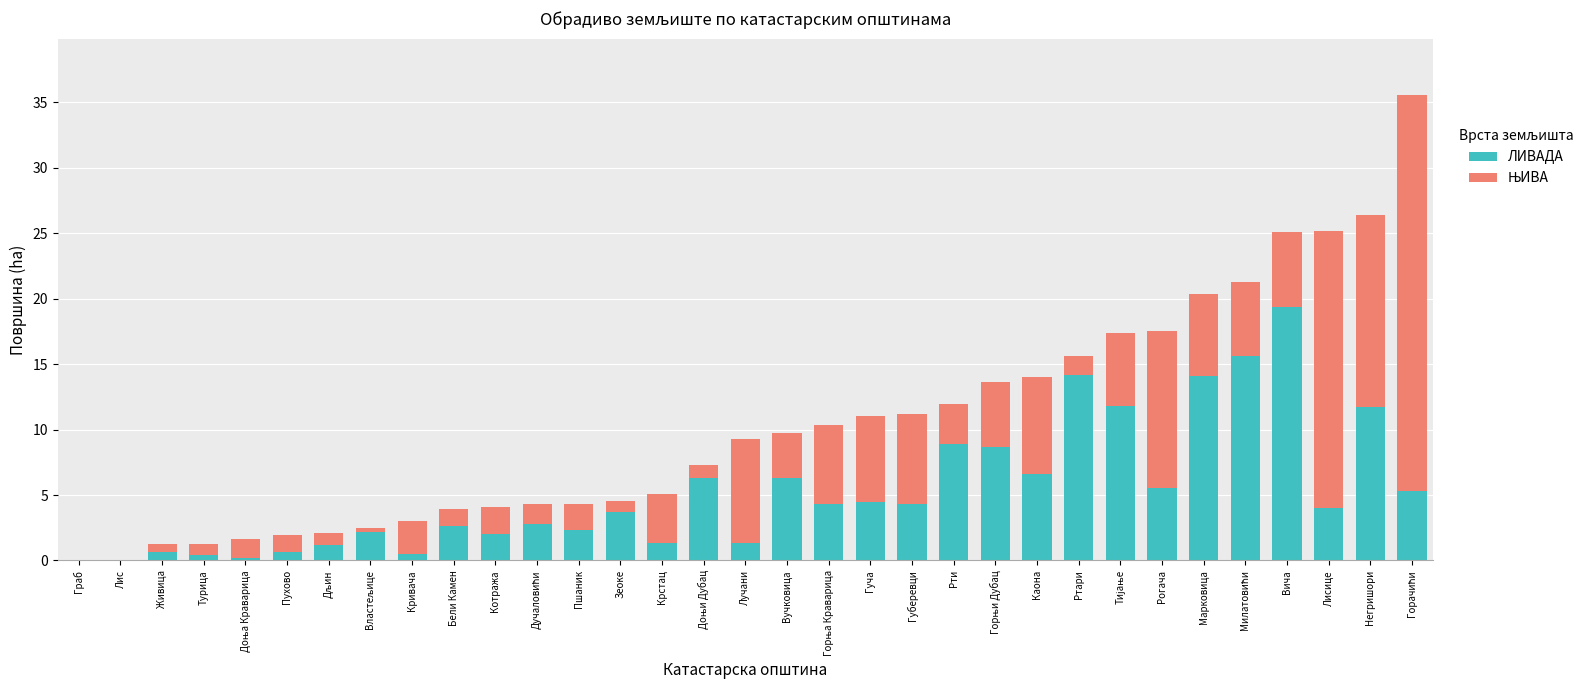

What is the highest value of the ЛИВАДА series?

19.3